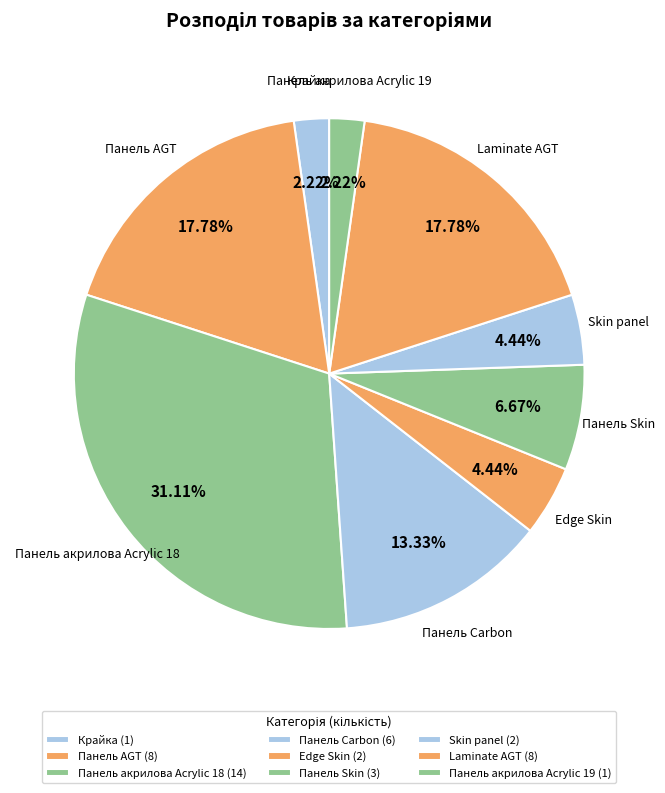

To the nearest percent, what is the average slice percentage?

11%